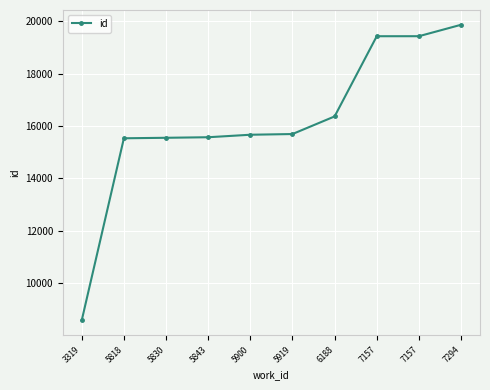

How many data points are less than 15694?

5